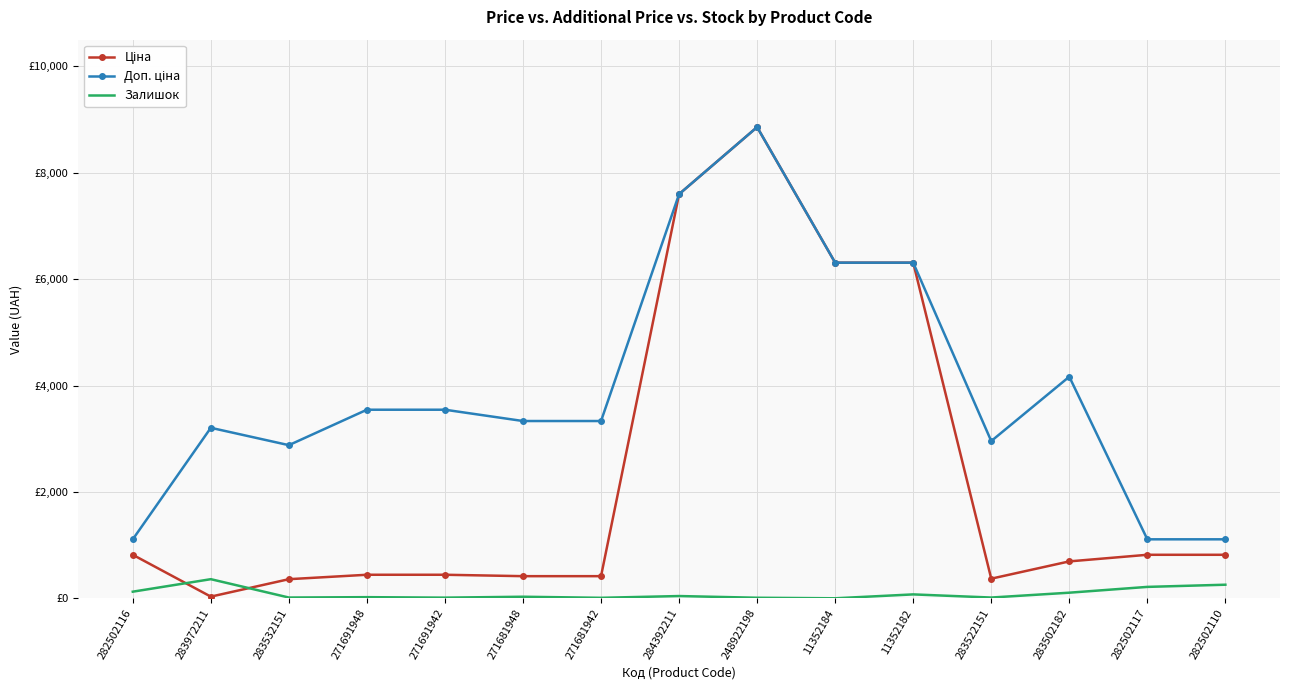

What are all the series names shown in the legend?

Ціна, Доп. ціна, Залишок